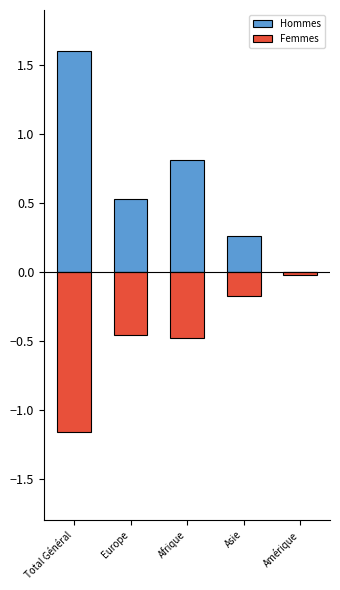

Is the value of Femmes at Afrique greater than the value of Hommes at Asie?

No